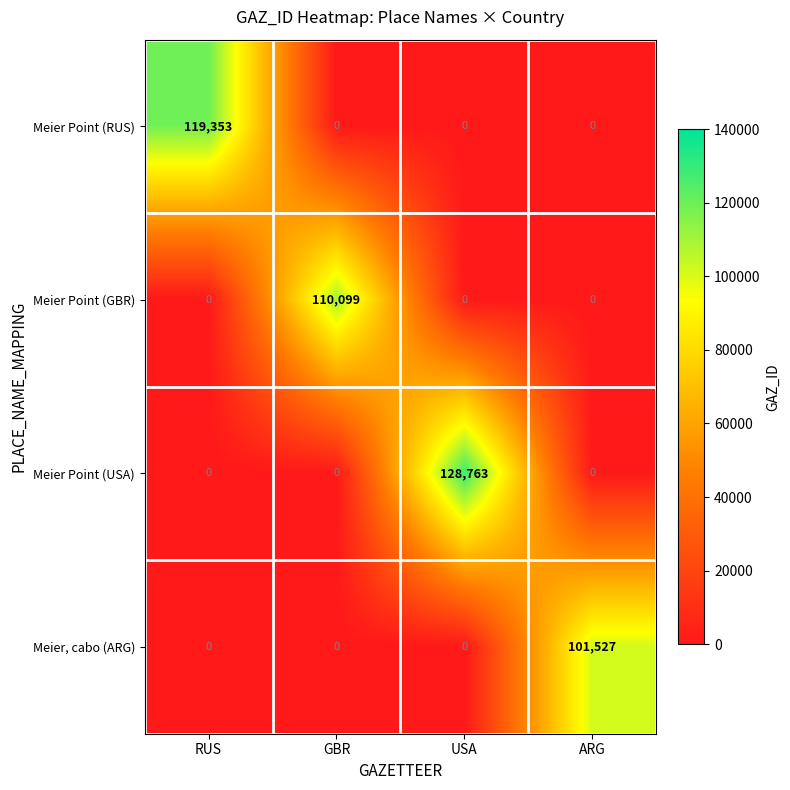

What is the maximum value shown in the chart?

128763